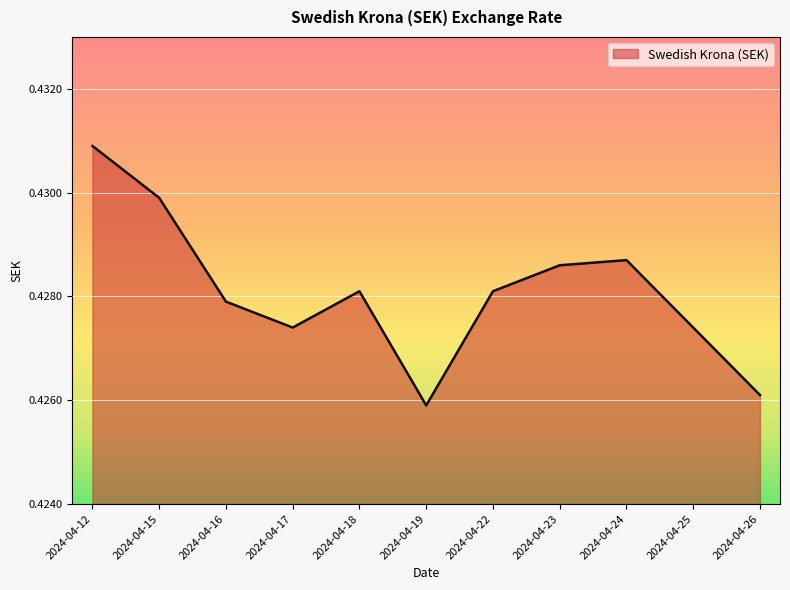

How many interior local peaks (higher than both neighbors) does the data have?

2